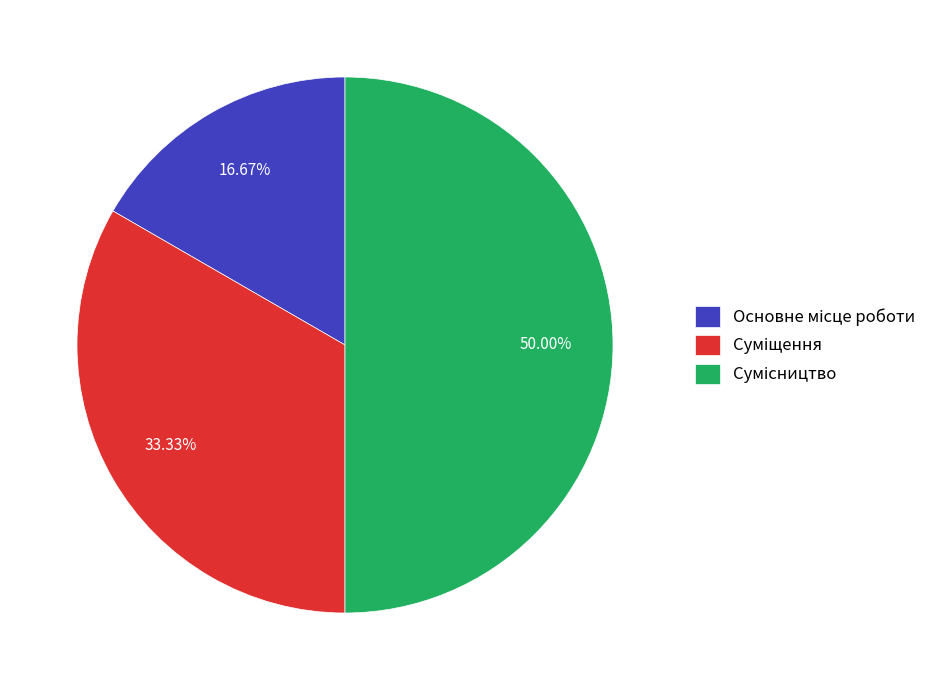

To the nearest percent, what is the difference between the Сумісництво and Суміщення slice percentages?

17%